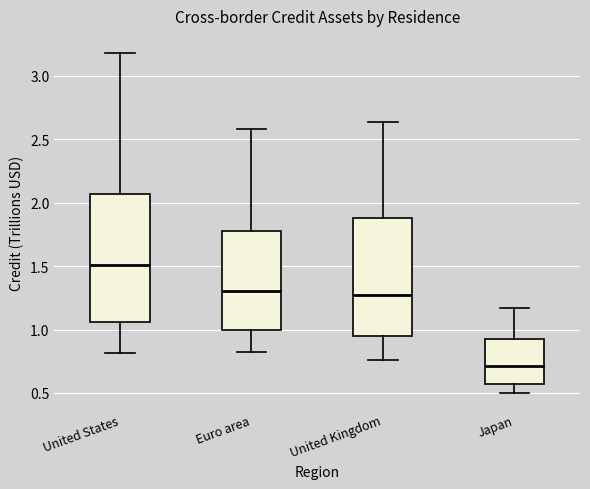

Reading left to right, transcribe this box plot: for each box, give where its median line is, the range the box spans, and where its two whiskers end, as read against the y-axis. The values are not printed on the chart, so give them approximately, as read against the axis.

United States: median 1.50, box 1.05 to 2.05, whiskers 0.80 to 3.20
Euro area: median 1.30, box 1.00 to 1.80, whiskers 0.80 to 2.60
United Kingdom: median 1.25, box 0.95 to 1.90, whiskers 0.75 to 2.65
Japan: median 0.70, box 0.55 to 0.95, whiskers 0.50 to 1.15